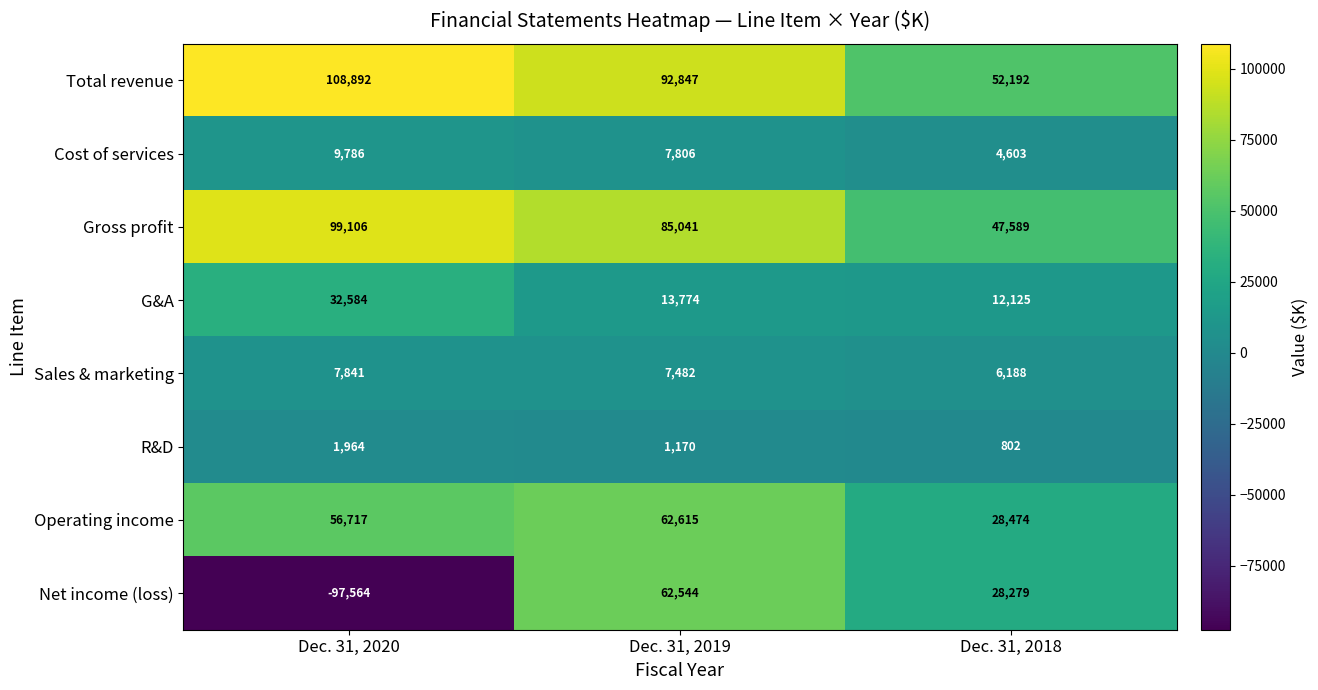

What is the spread (max minus min) of values at Dec. 31, 2019?

91677